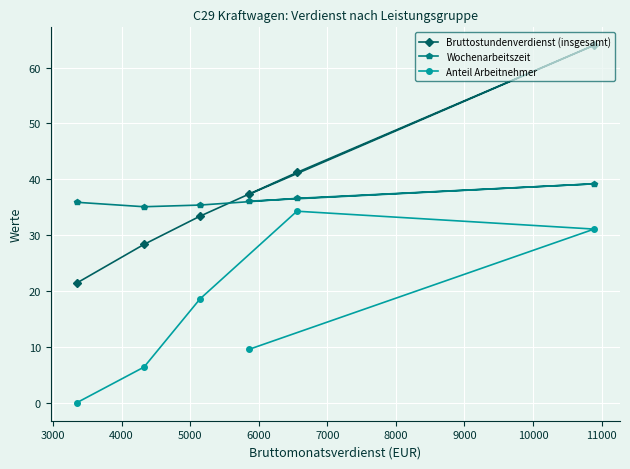

Which series has the largest total across all categories?

Bruttostundenverdienst (insgesamt)